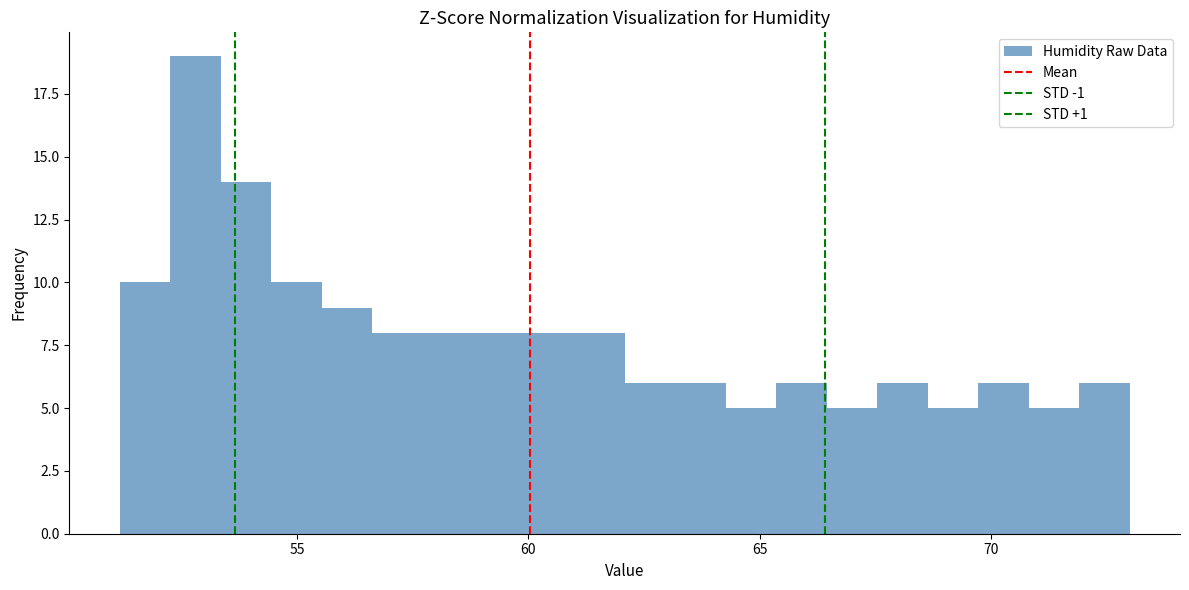

Read against the x-axis, roughly where is the centre of the tallest bar?

53.0